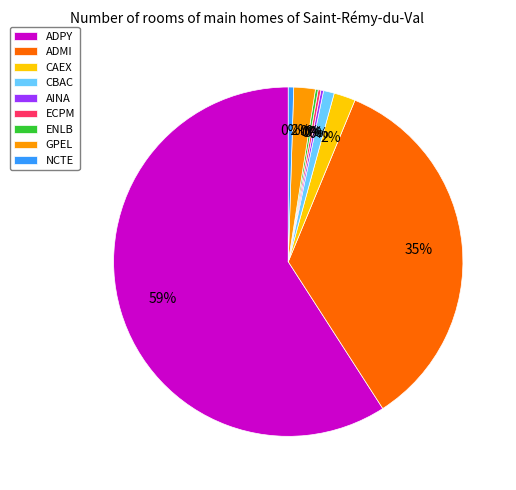

Does ADPY represent more than half of the total?

Yes